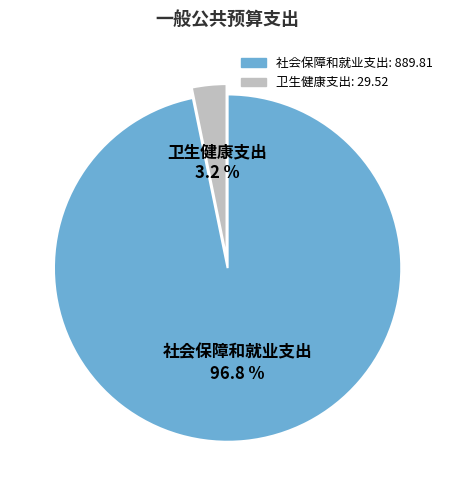

Which has a higher value, 卫生健康支出 or 社会保障和就业支出?

社会保障和就业支出